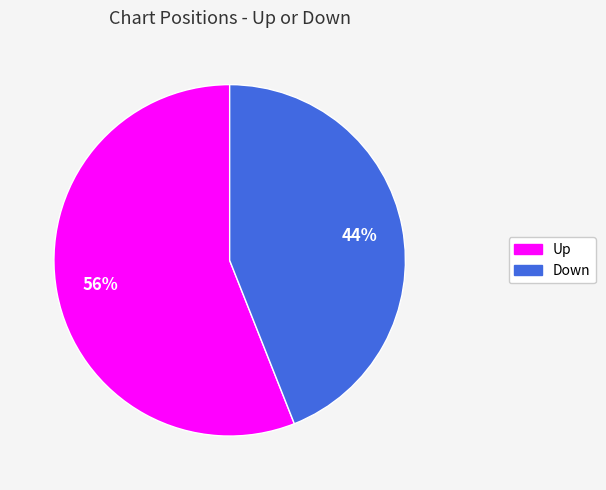

How many slices are in this pie chart?

2